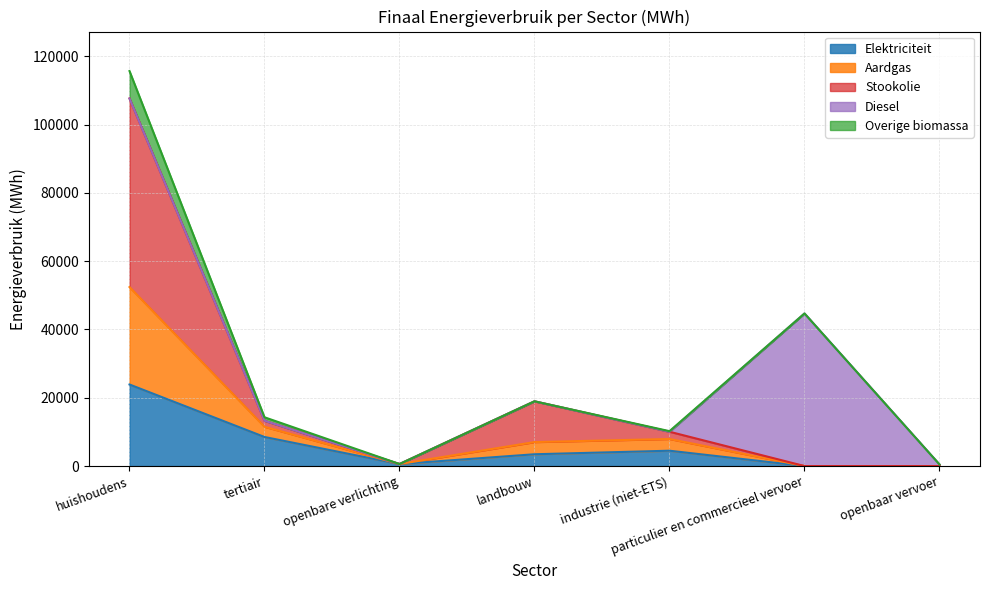

What are all the series names shown in the legend?

Elektriciteit, Aardgas, Stookolie, Diesel, Overige biomassa